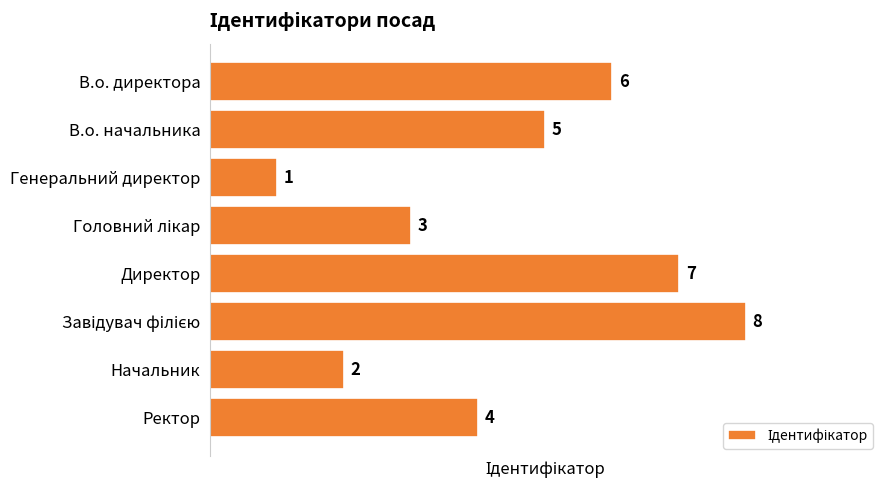

What is the approximate value at Ректор?

4